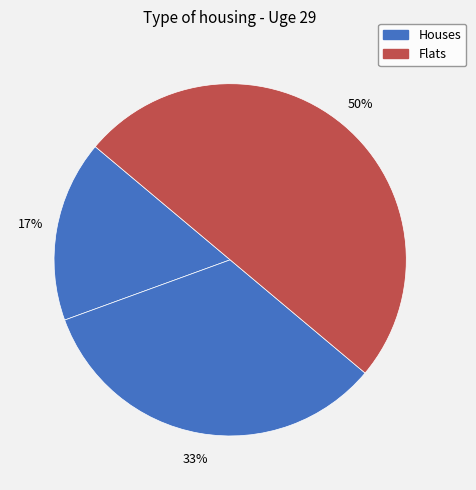

To the nearest percent, what is the difference between the largest and smallest slice percentages?

33%